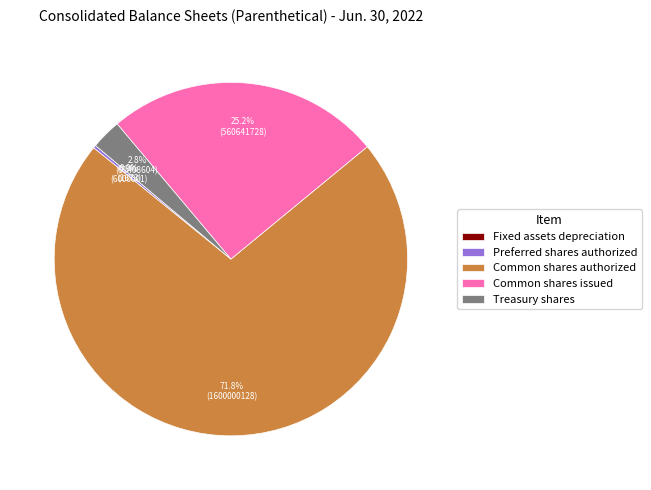

Does any single category account for the majority?

Yes